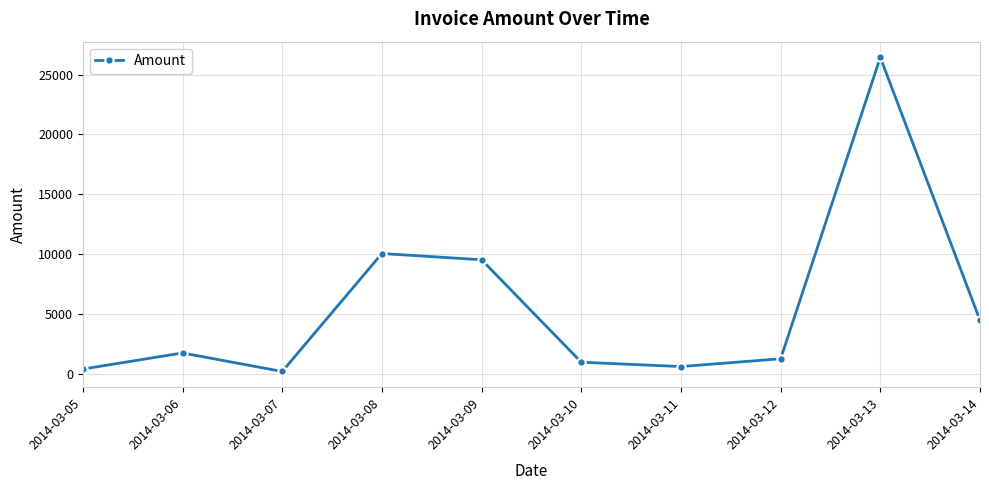

What is the change in value from 2014-03-06 to 2014-03-10?

-773.3